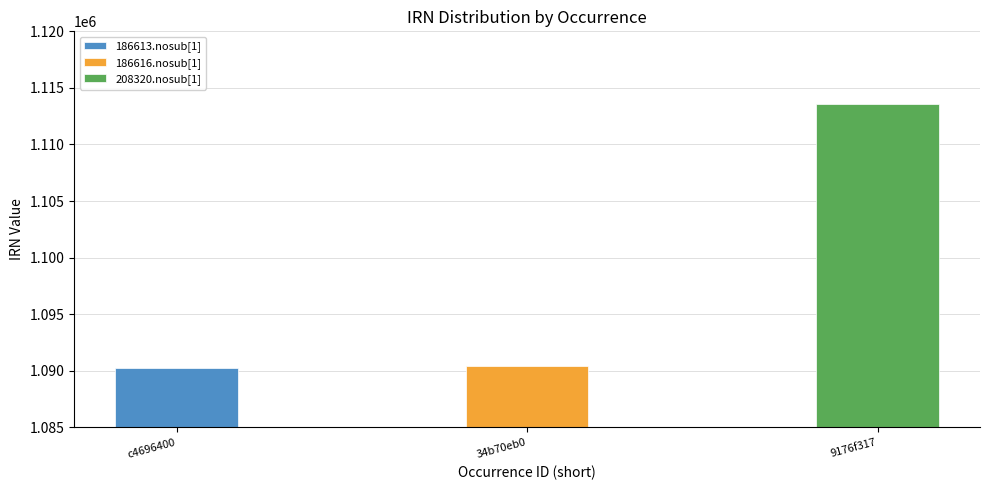

Is it true that the value at 34b70eb0 is 1495667?

False